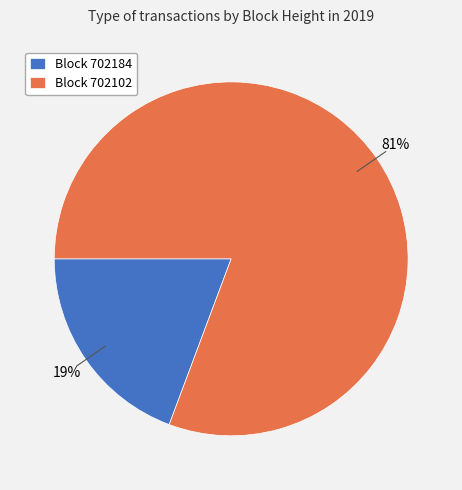

Is it true that Block 702184 is 19% of the pie?

True